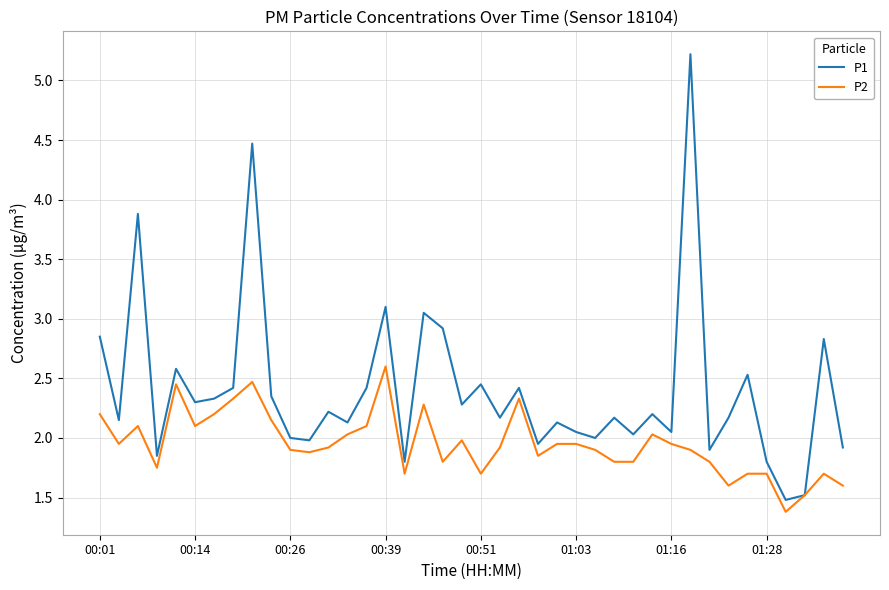

Which series has the widest spread of values?

P1